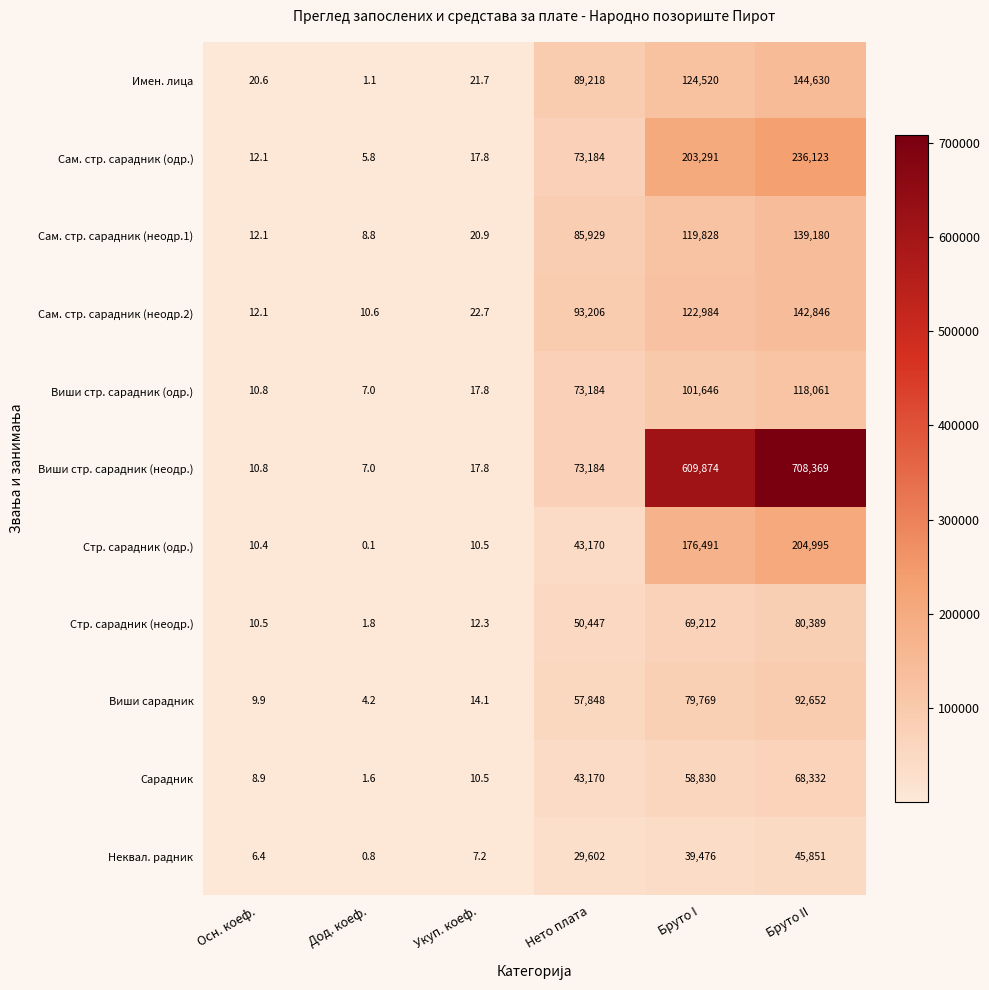

What is the average value of the Виши стр. сарадник (одр.) series?

48821.1